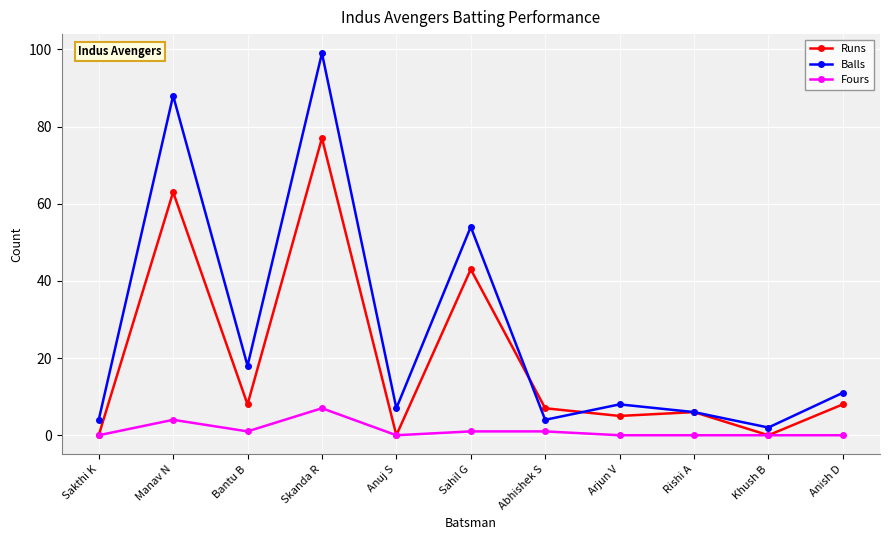

Where is the first local minimum for Fours?

Bantu B